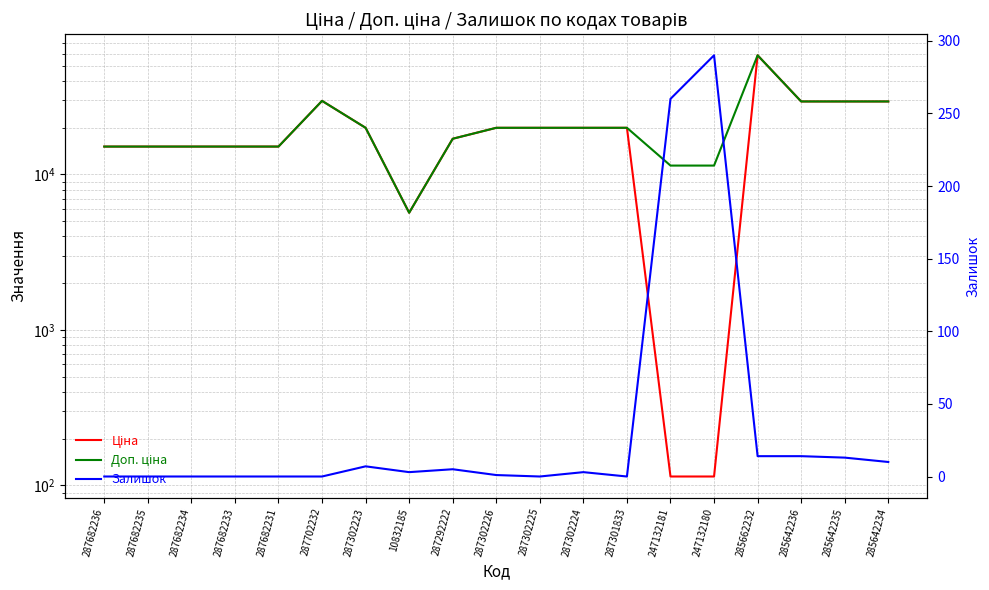

How many data points in Ціна are above 19964?

10